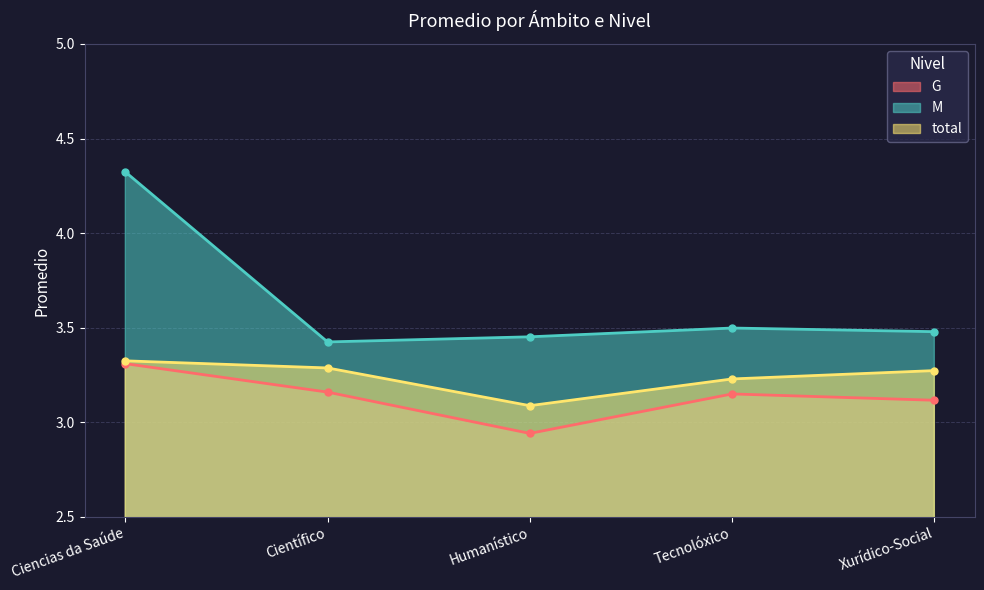

How many lines are shown in the chart?

3